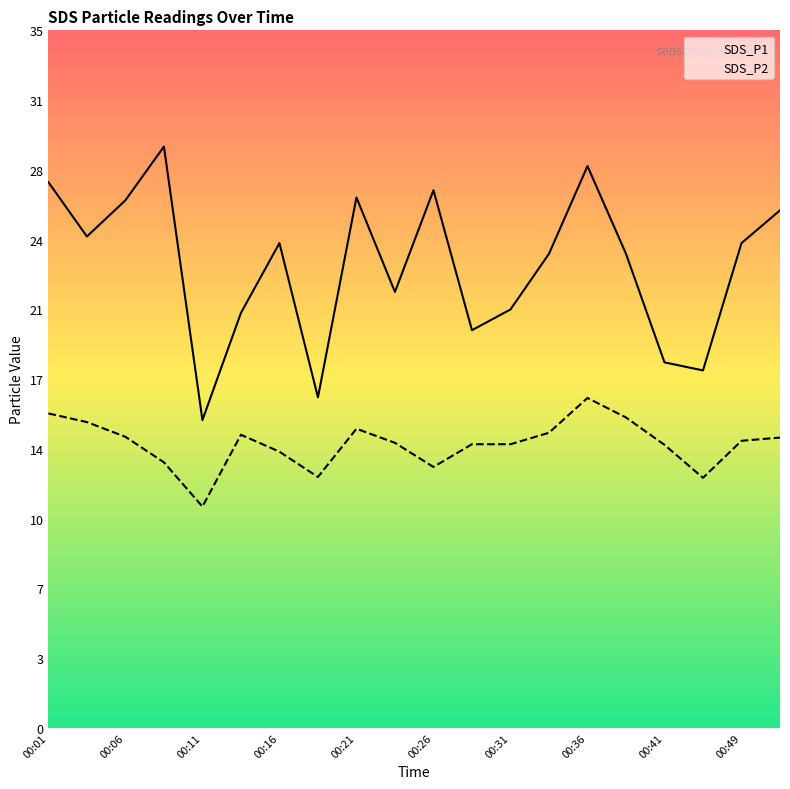

What is the difference between the SDS_P2 values at 00:46 and 00:11?

1.4